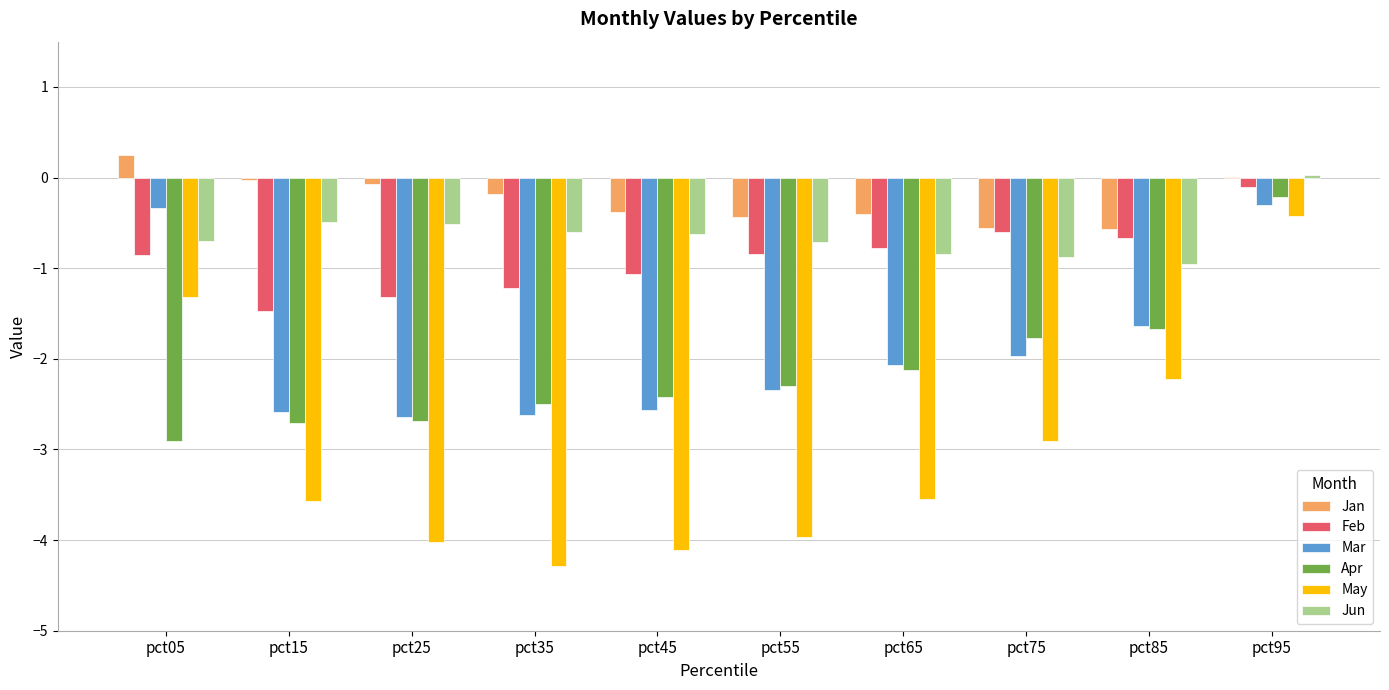

The value of Mar at pct95 is -0.3. True or false?

True